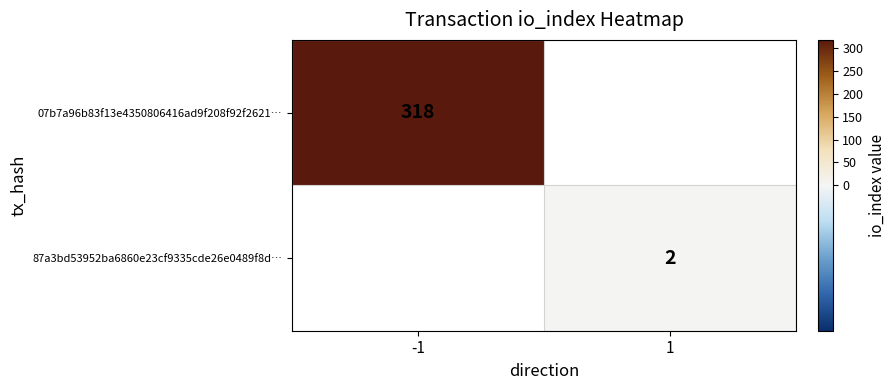

Is it true that 07b7a96b83f13e4350806416ad9f208f92f2621… equals 511.4 at -1?

False